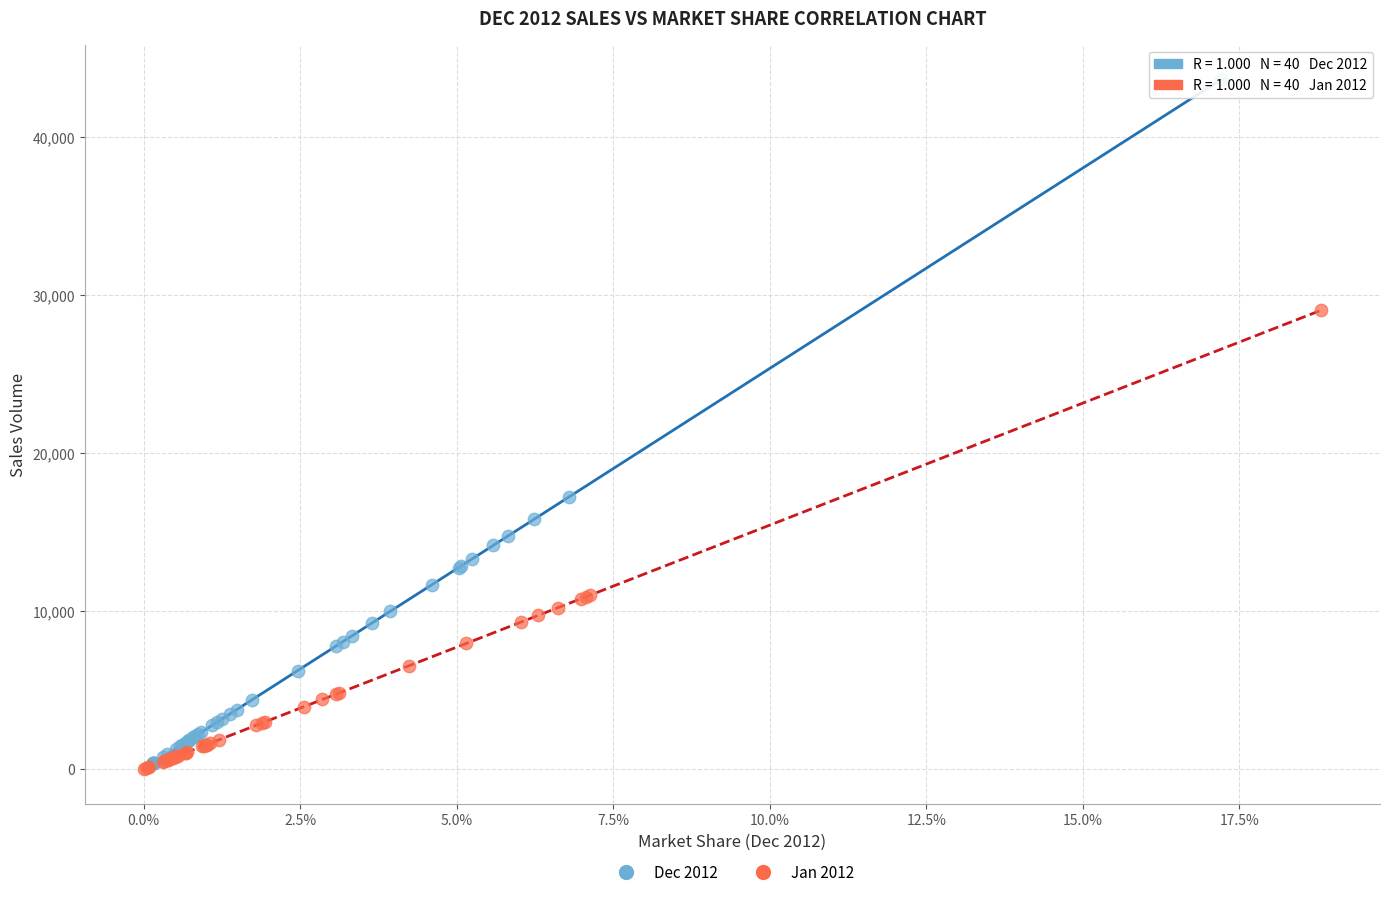

Which series has the widest spread of Y values?

Dec 2012